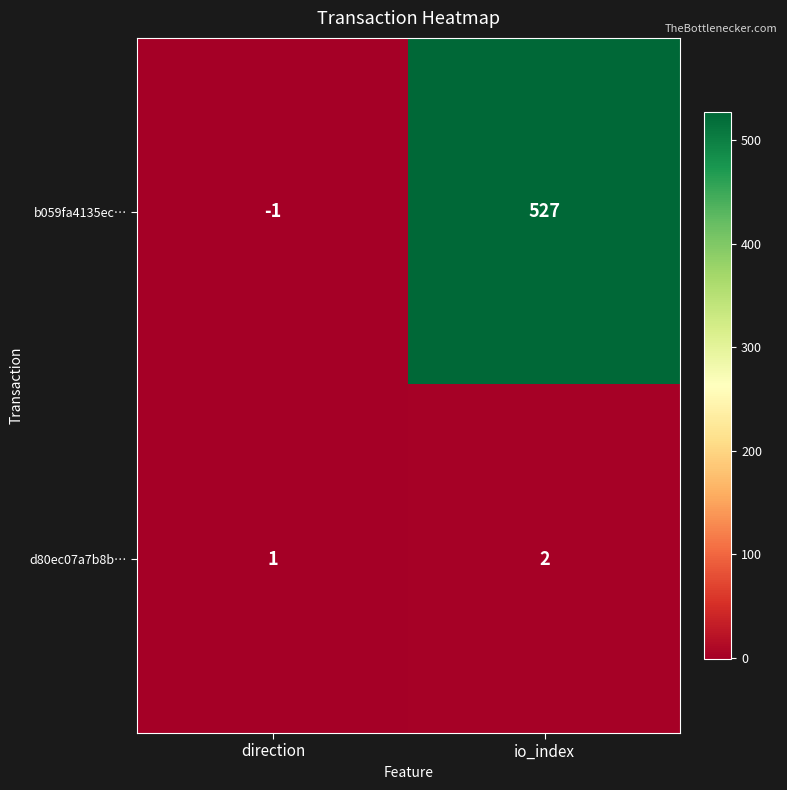

How many series are shown in this chart?

2